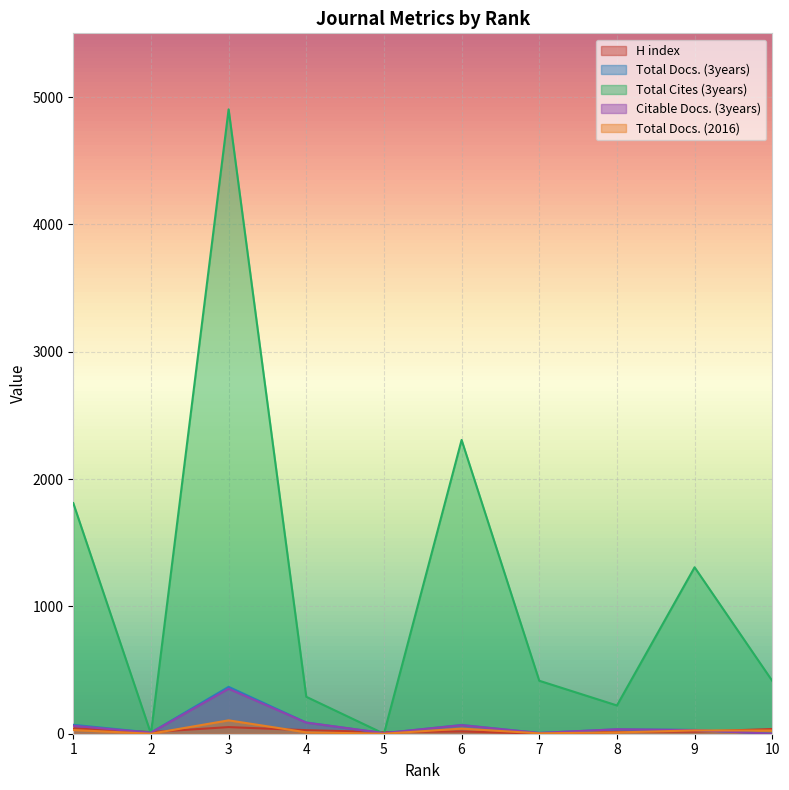

Reading left to right, extract all data points from this chart.

H index: 42	13	52	28	12	18	1	15	16	37
Total Docs. (3years): 70	9	368	88	4	69	6	35	30	0
Total Cites (3years): 1811	0	4903	290	0	2307	416	222	1307	415
Citable Docs. (3years): 62	8	353	87	5	67	6	35	28	0
Total Docs. (2016): 29	0	105	11	0	40	3	10	26	25